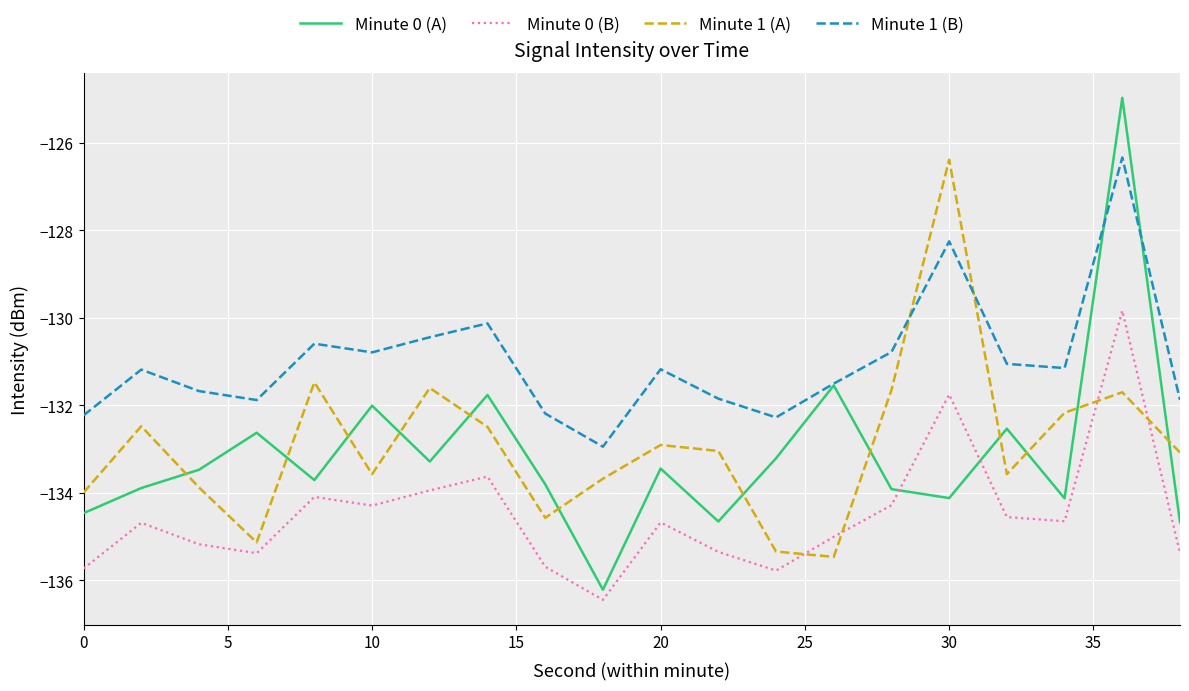

True or false: Minute 0 (B) and Minute 0 (A) cross at least once.

True